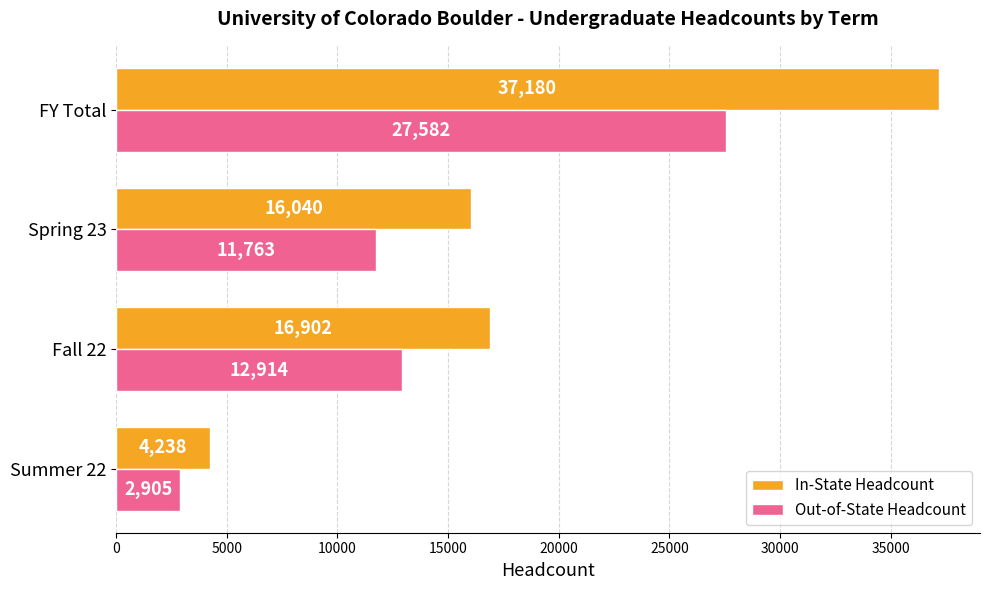

List the series in order of their peak value, highest first.

In-State Headcount, Out-of-State Headcount